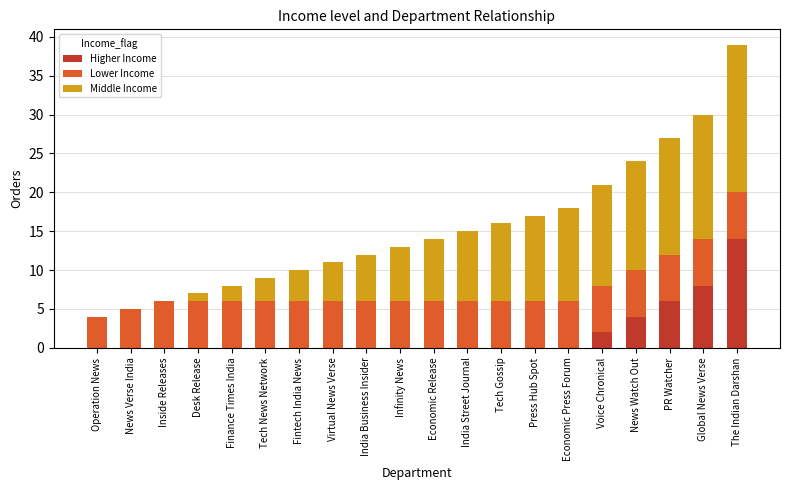

The Higher Income series shows 0 at Desk Release. True or false?

True